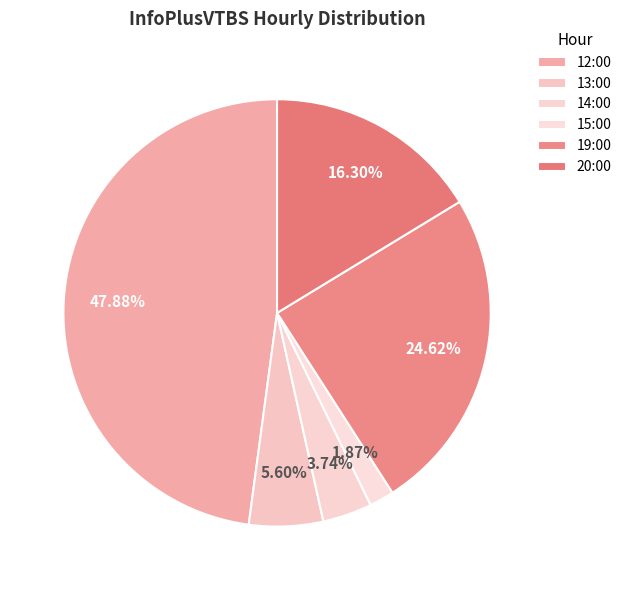

Is 20:00 the majority of the pie?

No